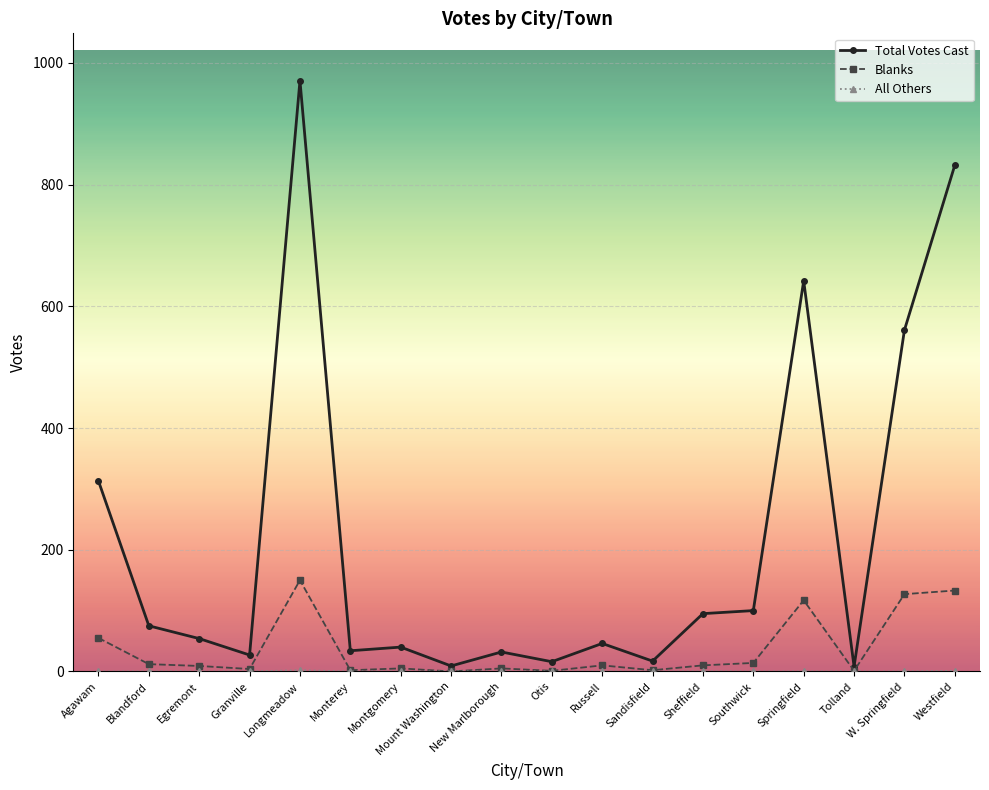

At which label is Total Votes Cast closest to 489?

W. Springfield